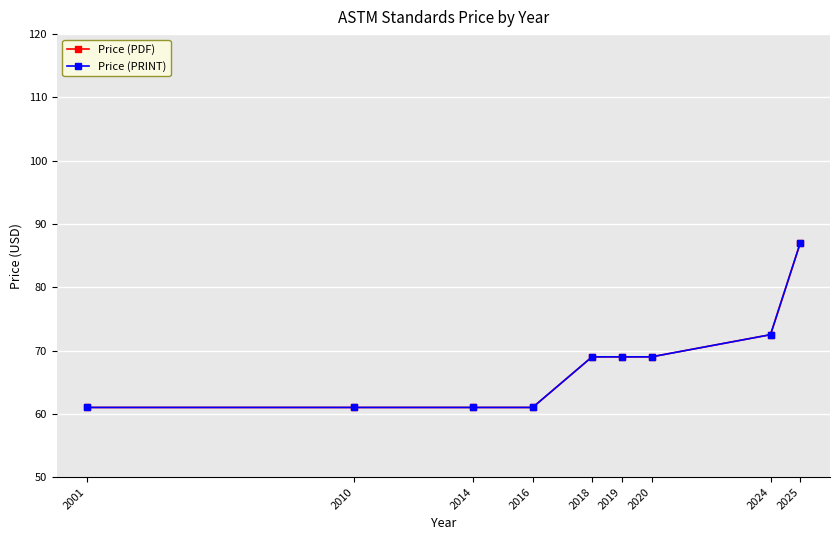

Does the chart have visible grid lines?

Yes